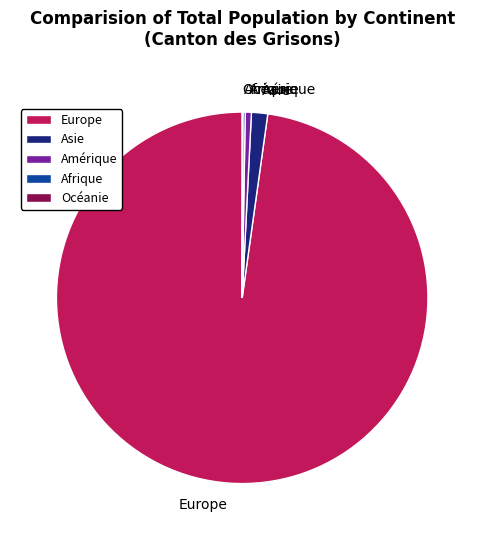

What is the largest slice in the pie chart?

Europe